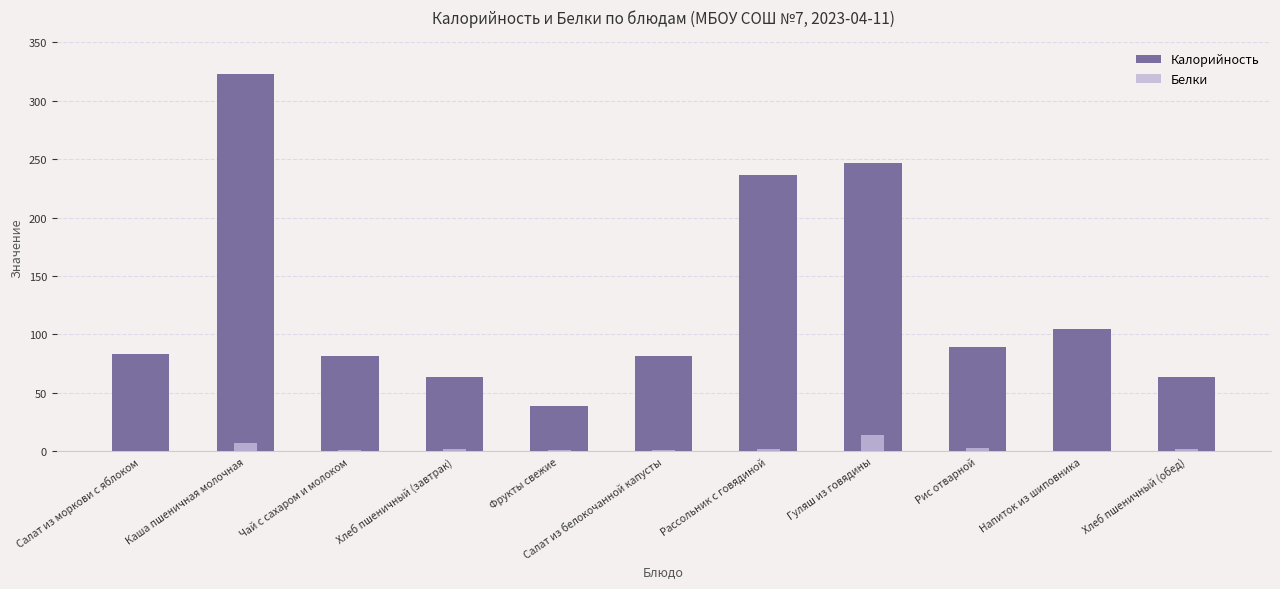

Which series has the largest total across all categories?

Калорийность